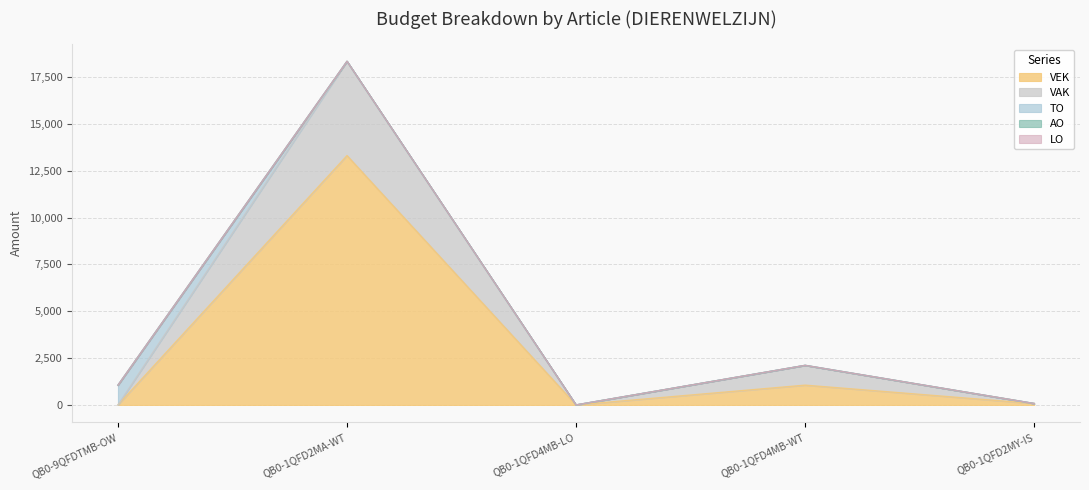

Where is LO nearest to the value 0?

QB0-9QFDTMB-OW